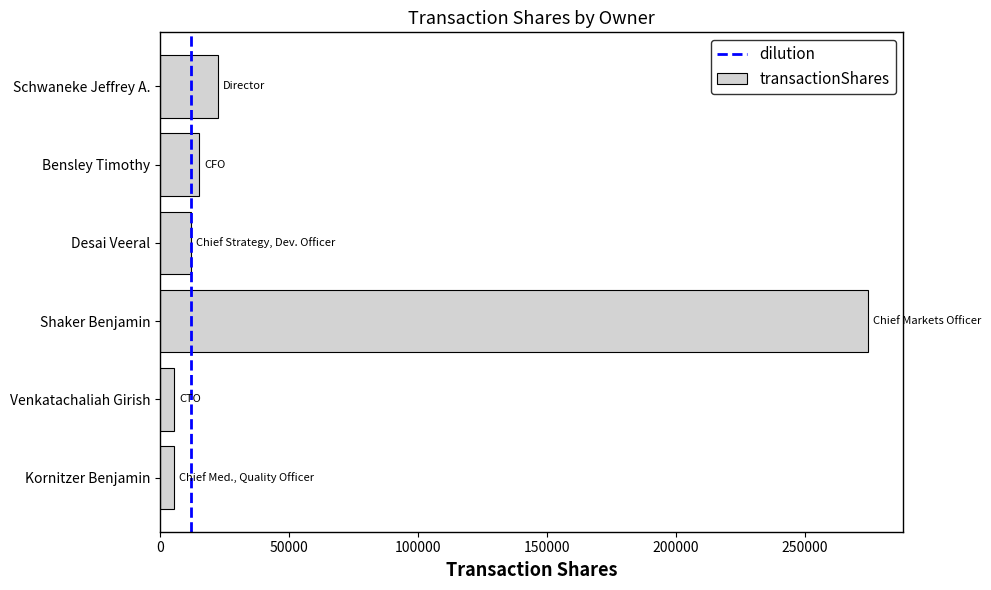

Which has a higher value, Schwaneke Jeffrey A. or Kornitzer Benjamin?

Schwaneke Jeffrey A.